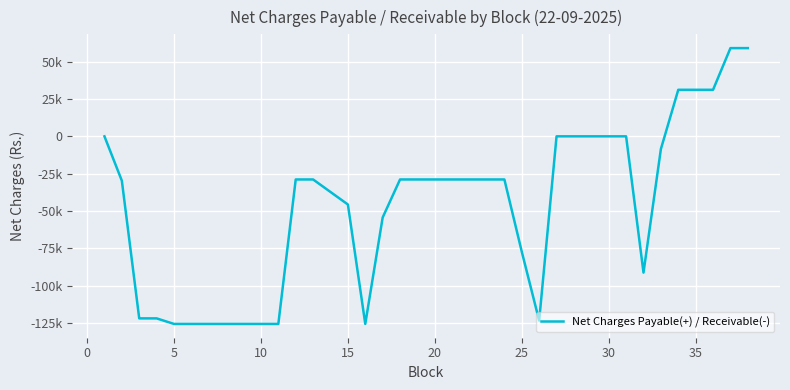

How many points are lower than both their immediate neighbors (excluding endpoints)?

3